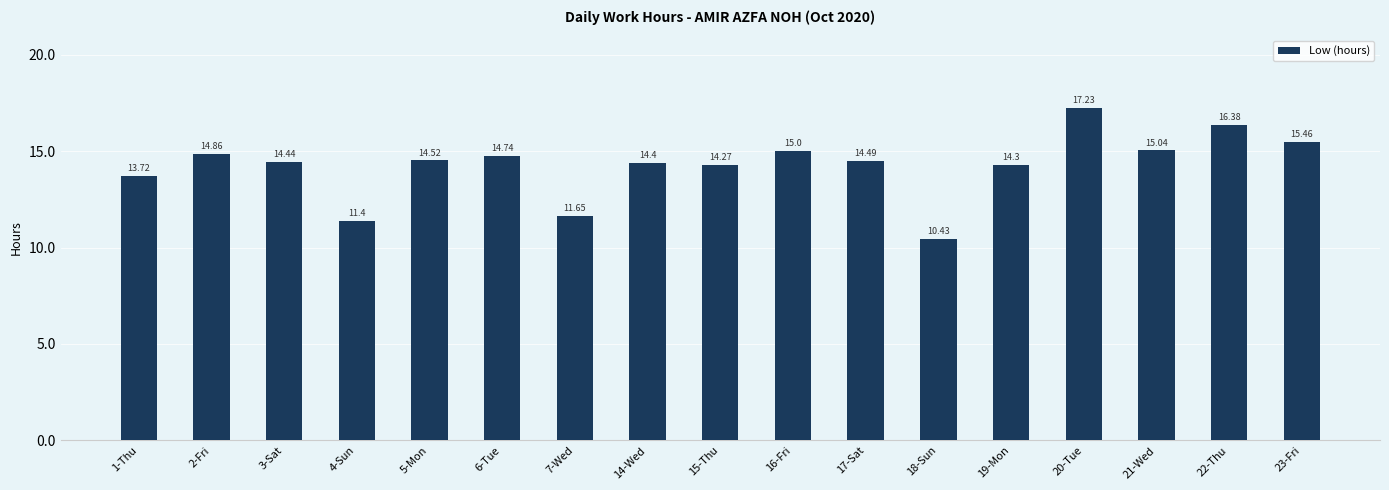

Are the bars horizontal?

No